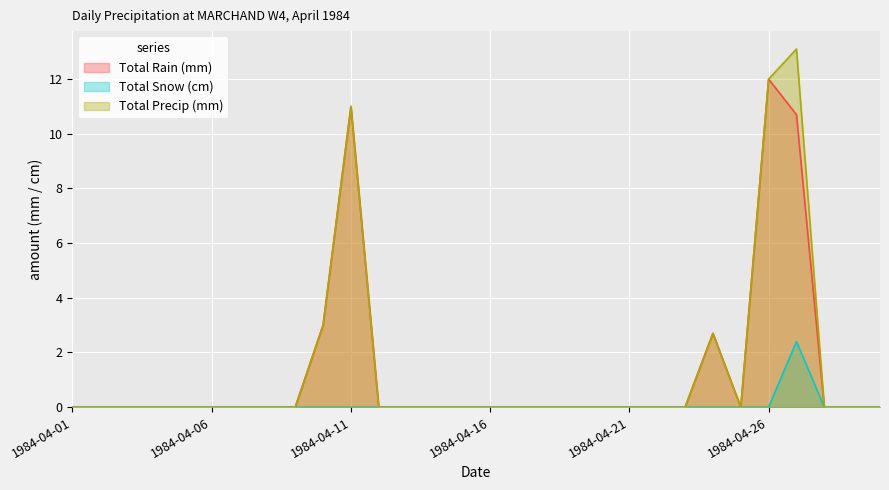

How many data points in Total Precip (mm) are above 0?

5